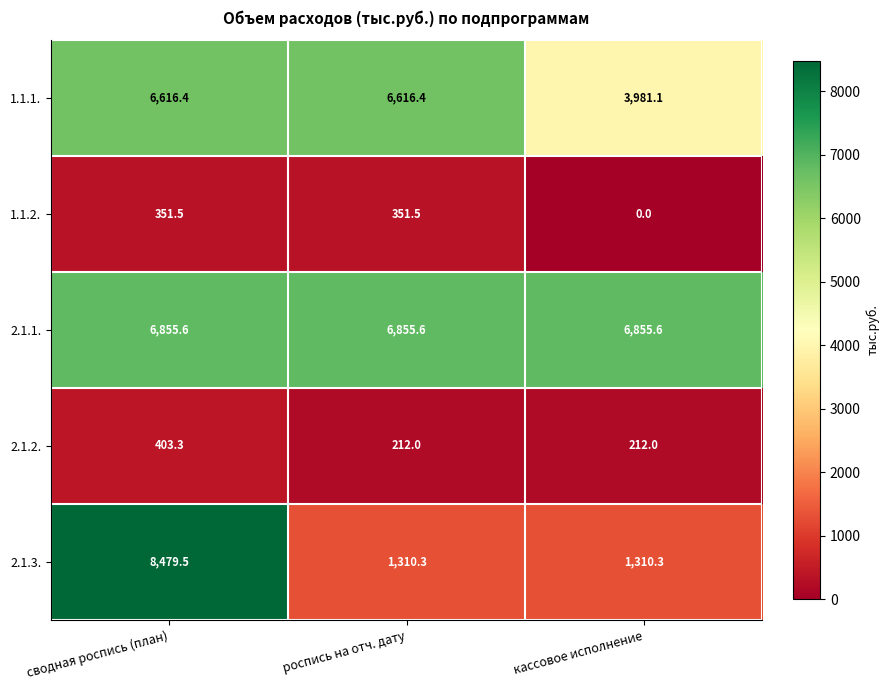

Rank the series at роспись на отч. дату from lowest to highest value.

2.1.2., 1.1.2., 2.1.3., 1.1.1., 2.1.1.